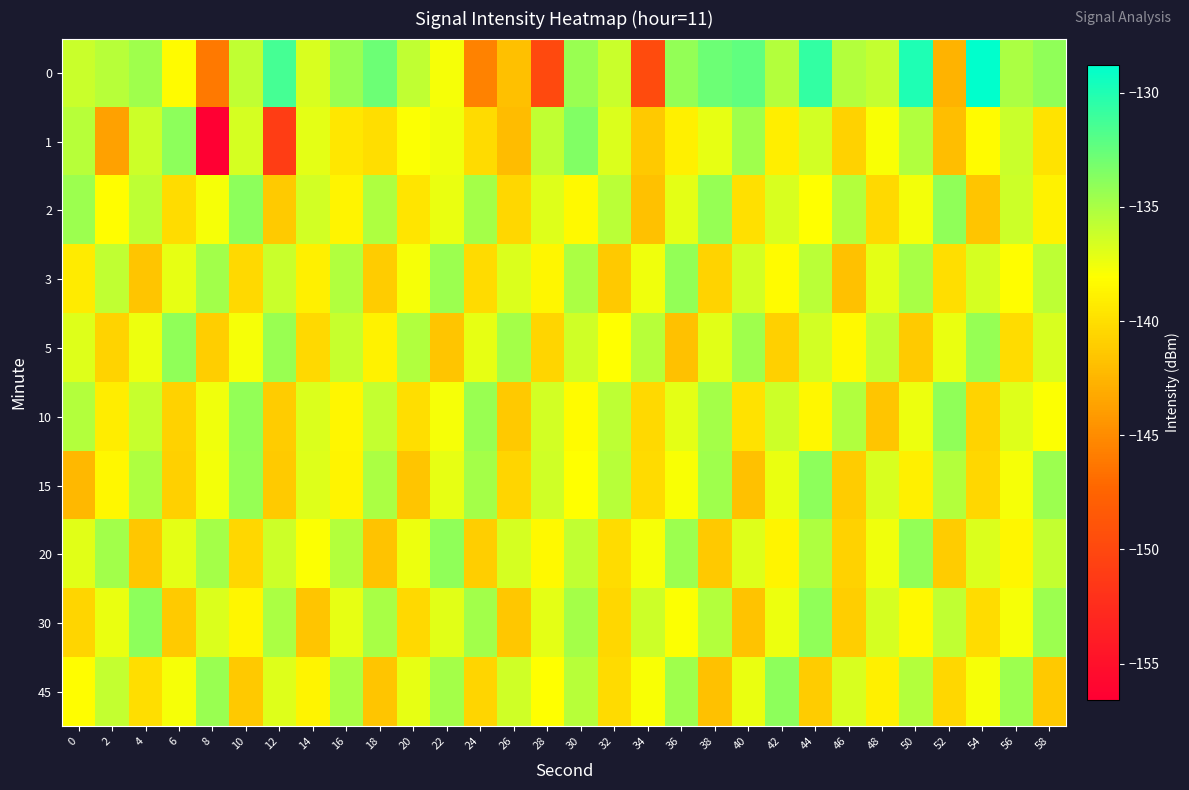

List the series in order of their peak value, lowest first.

3, 5, 10, 20, 15, 30, 45, 2, 1, 0